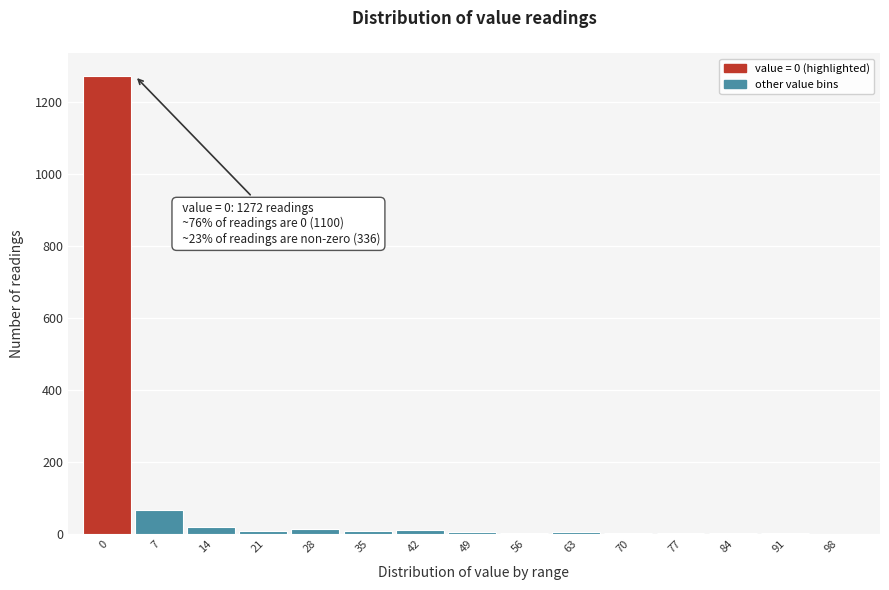

The value at 98 is 0. True or false?

True